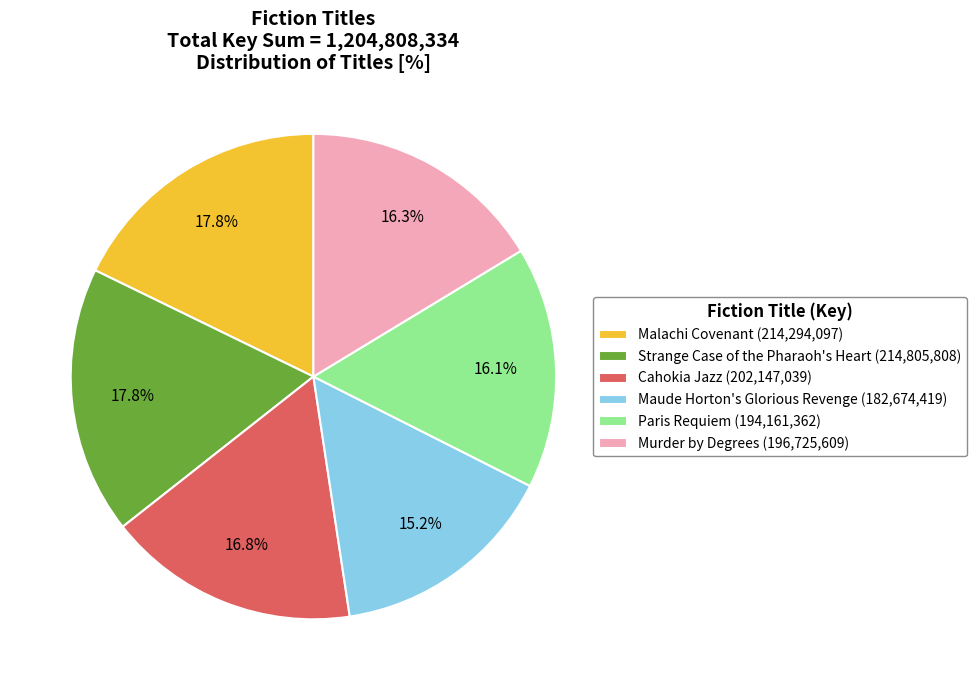

Is there a majority slice in this chart?

No